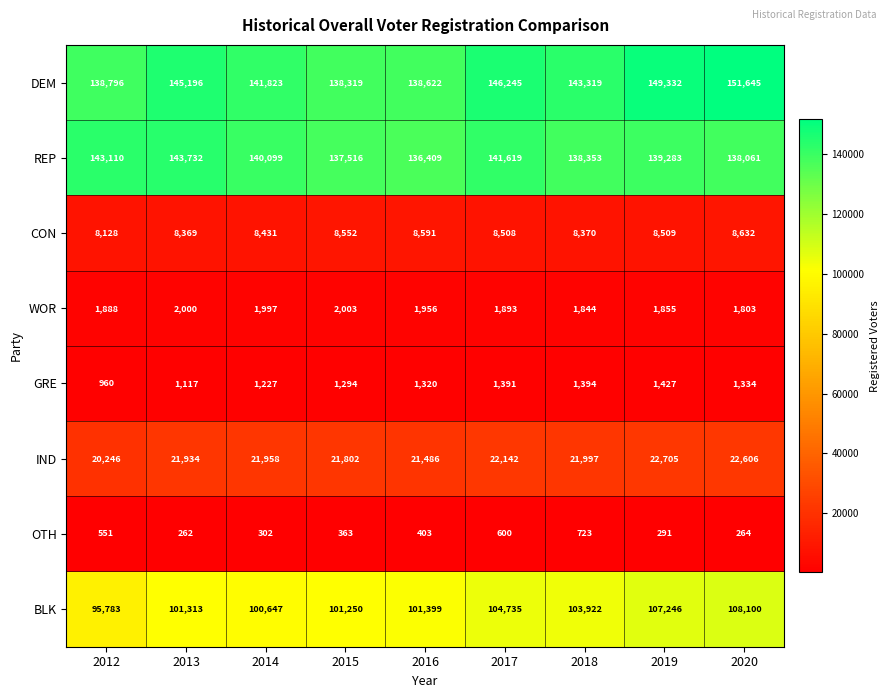

Which series has the largest total across all categories?

DEM